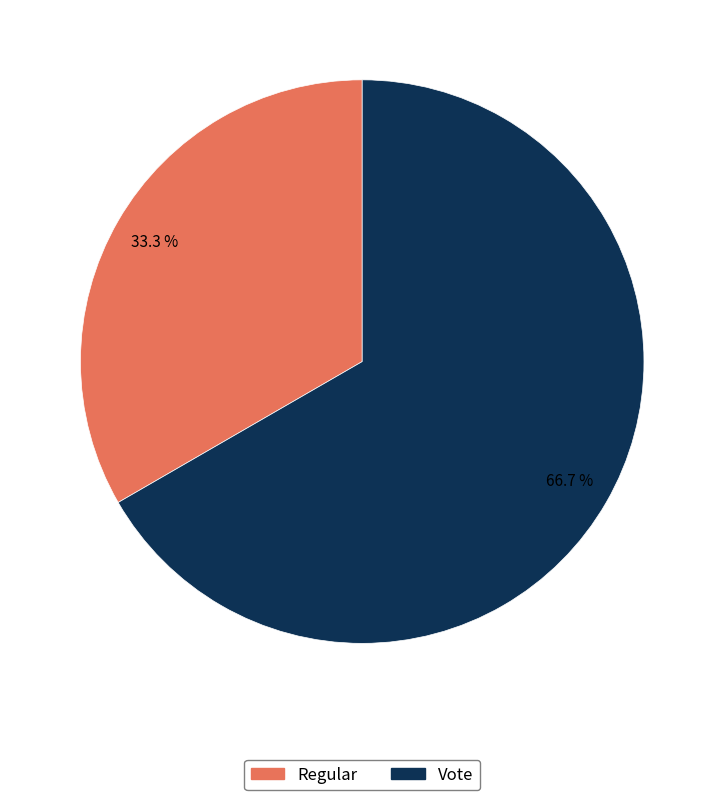

What is the ratio of the value at Vote to the value at Regular?

2.0